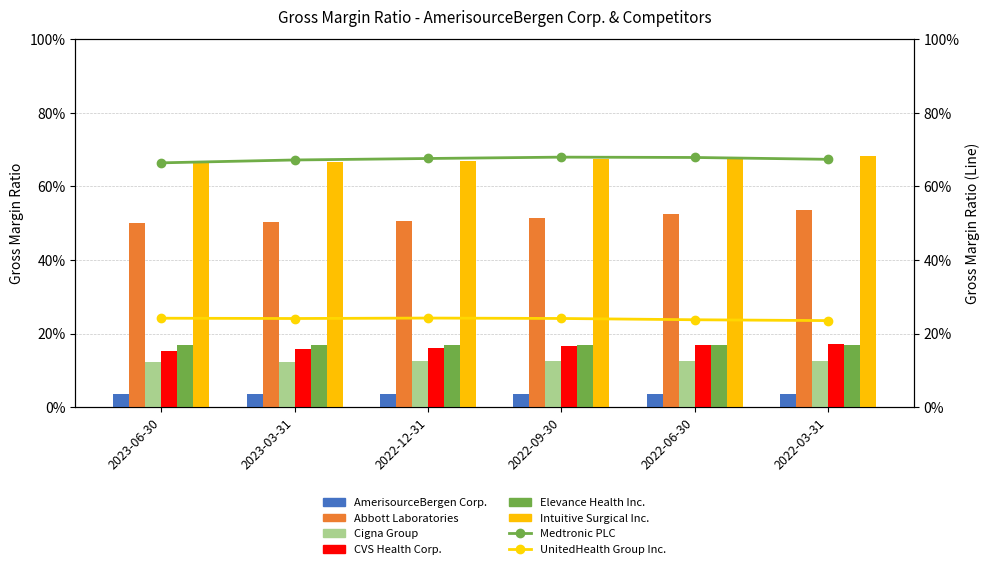

Which category has the highest value in the Intuitive Surgical Inc. series?

2022-03-31